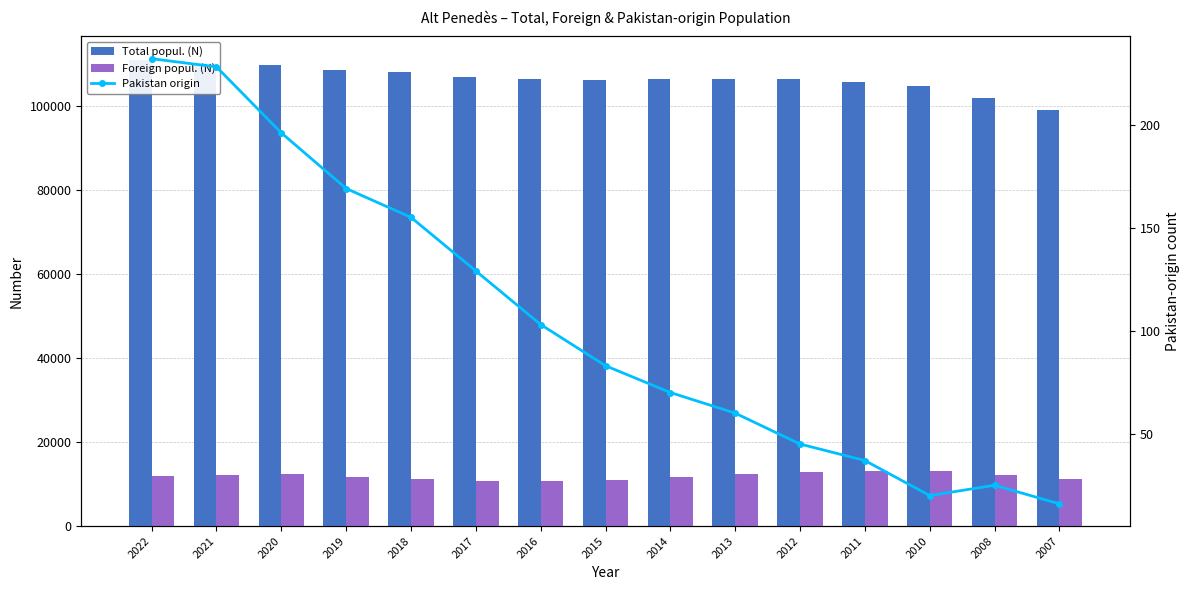

Reading left to right, list all the values displayed in this chart.

Total popul. (N): 110929	110172	109606	108411	108122	106930	106275	106168	106262	106242	106252	105670	104589	101758	98856
Foreign popul. (N): 11998	12046	12337	11669	11304	10738	10699	10882	11741	12437	12939	13140	13011	12167	11122
Pakistan origin: 232	228	196	169	155	129	103	83	70	60	45	37	20	25	16